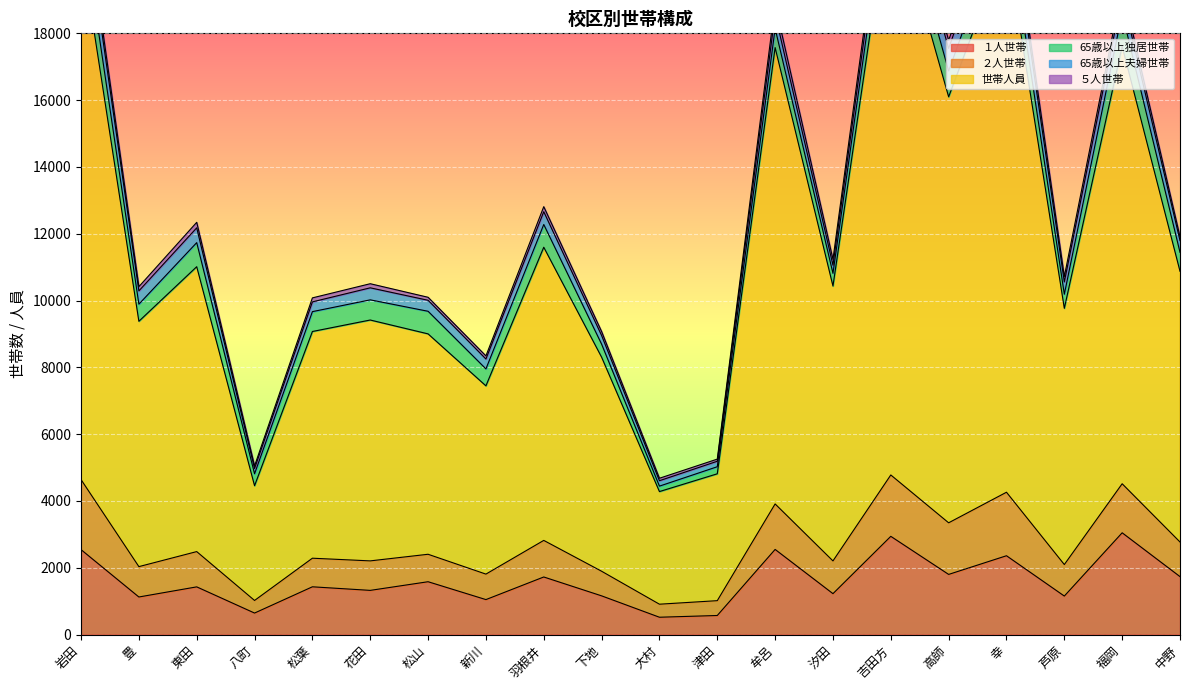

Which category has the lowest value across all series?

大村